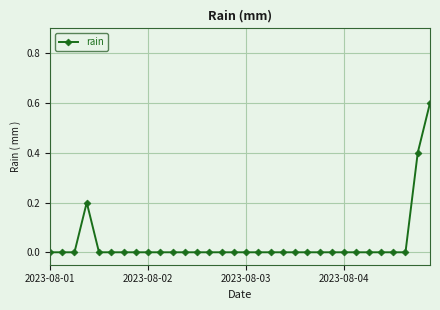

What is the sum of all values?

1.2